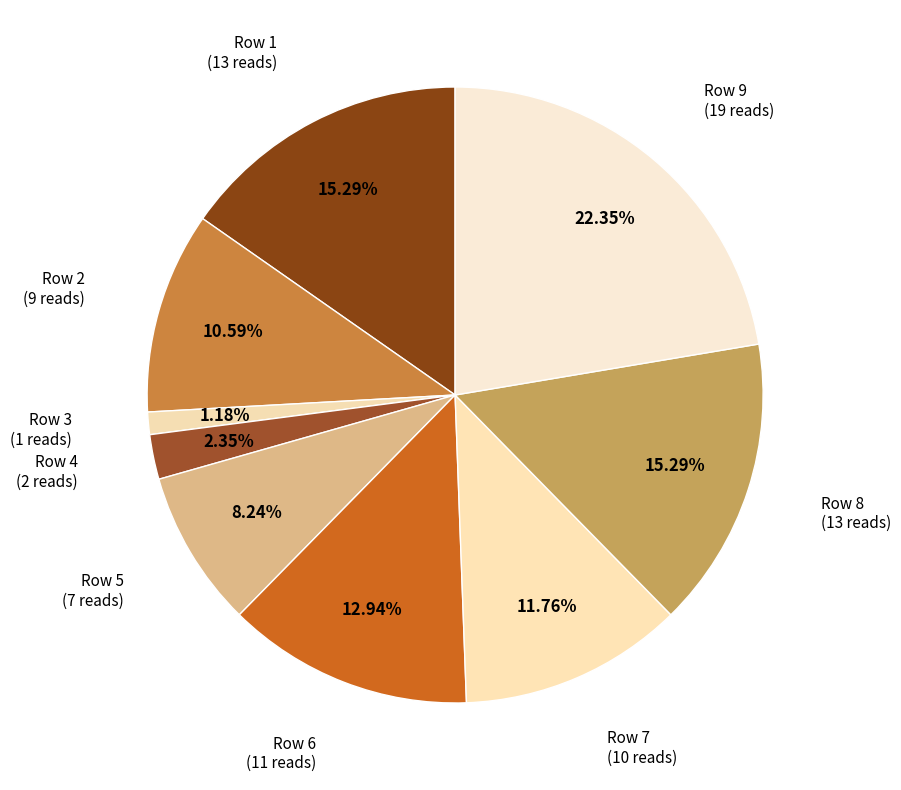

Is Row 4 the majority of the pie?

No